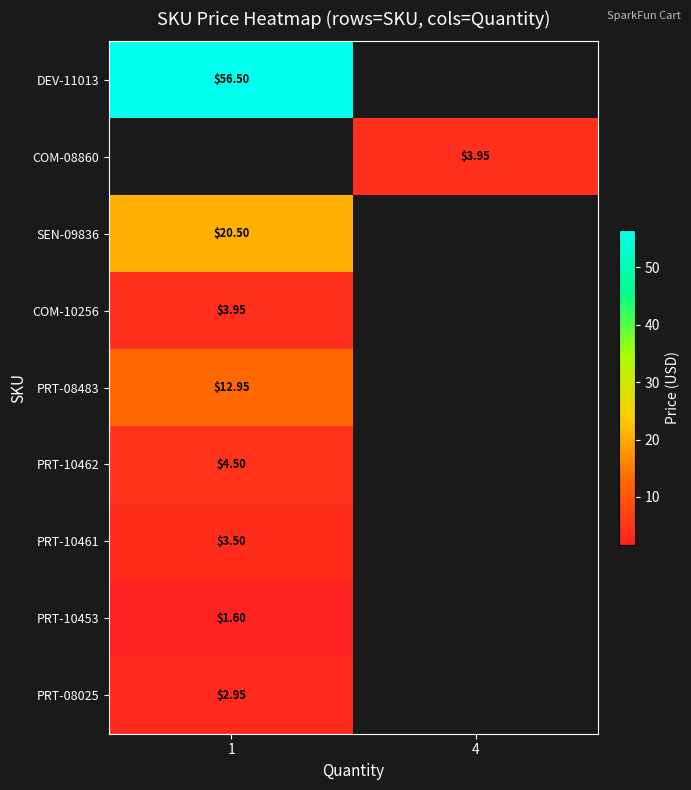

At how many categories does at least one series exceed 13?

1